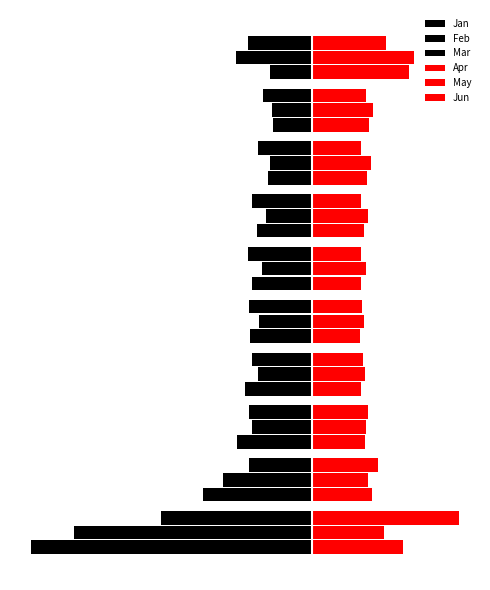

List the series in order of their peak value, lowest first.

Mar, Feb, Jan, Apr, May, Jun